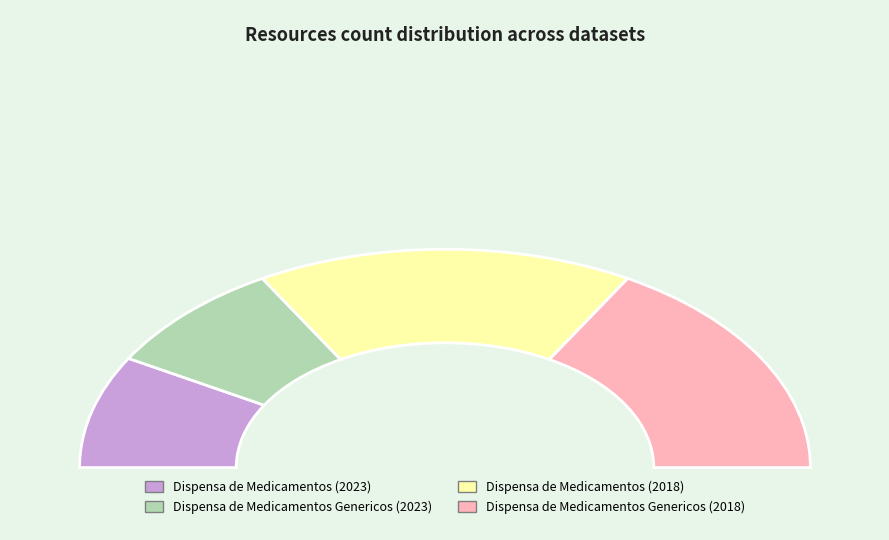

Which has a higher value, Dispensa de Medicamentos (2023) or Dispensa de Medicamentos Genericos (2018)?

Dispensa de Medicamentos Genericos (2018)